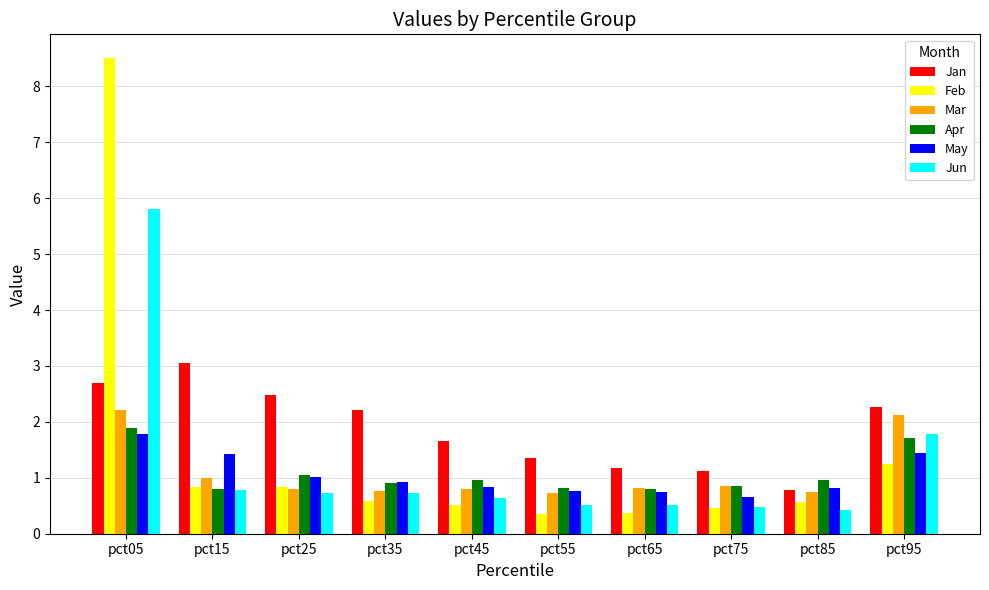

Which series changed the most between pct35 and pct65?

Jan